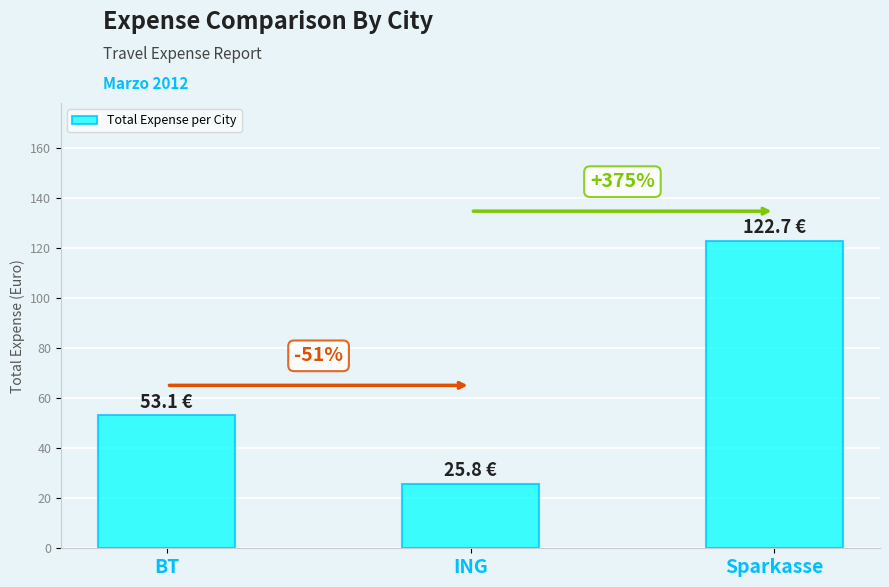

Which category has the lowest value across all series?

ING